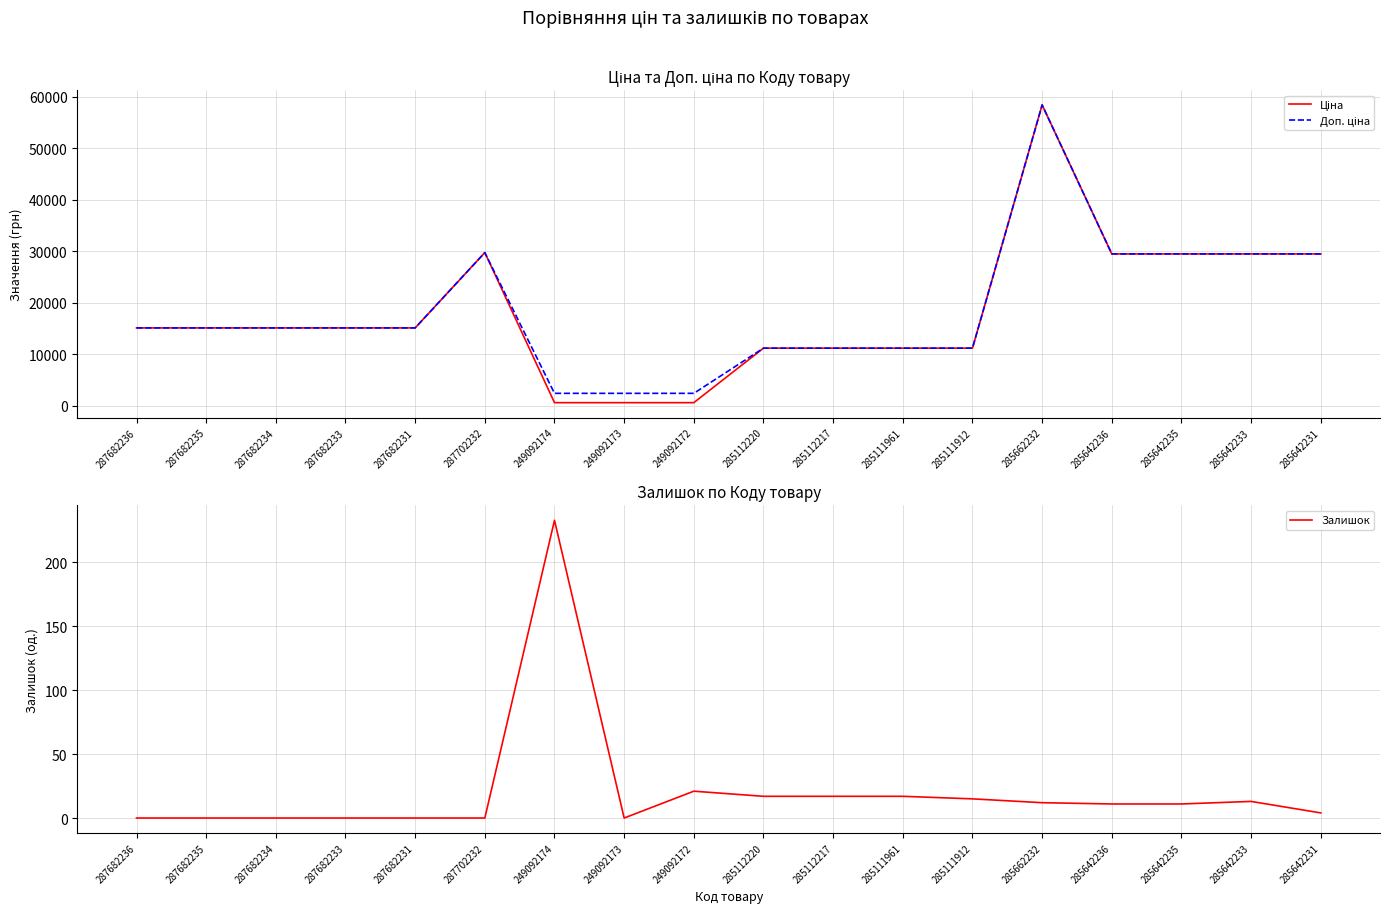

Does the chart display data point markers on the line(s)?

No